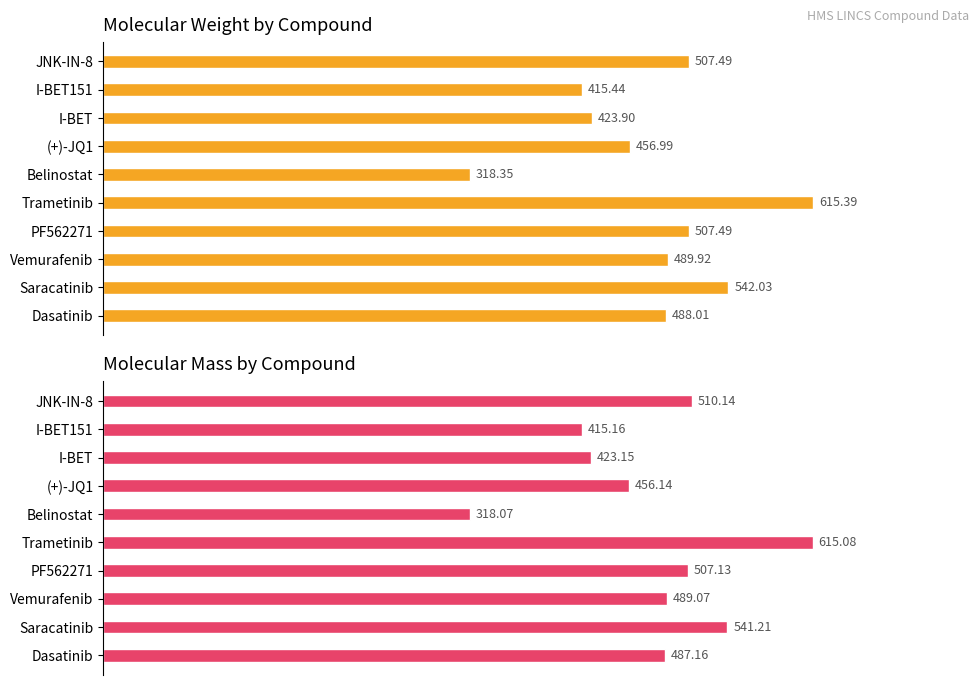

Which series has the largest total across all categories?

Molecular Weight